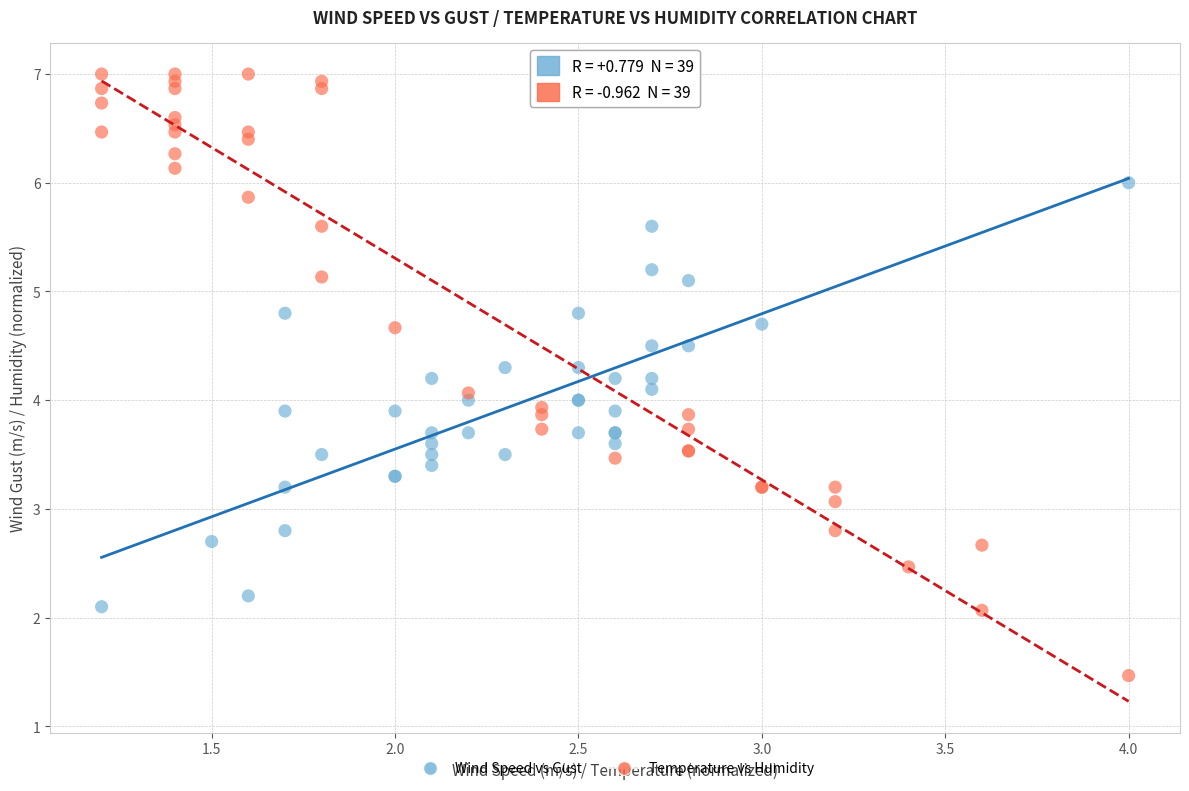

Which series reaches the maximum Y coordinate?

Temperature vs Humidity